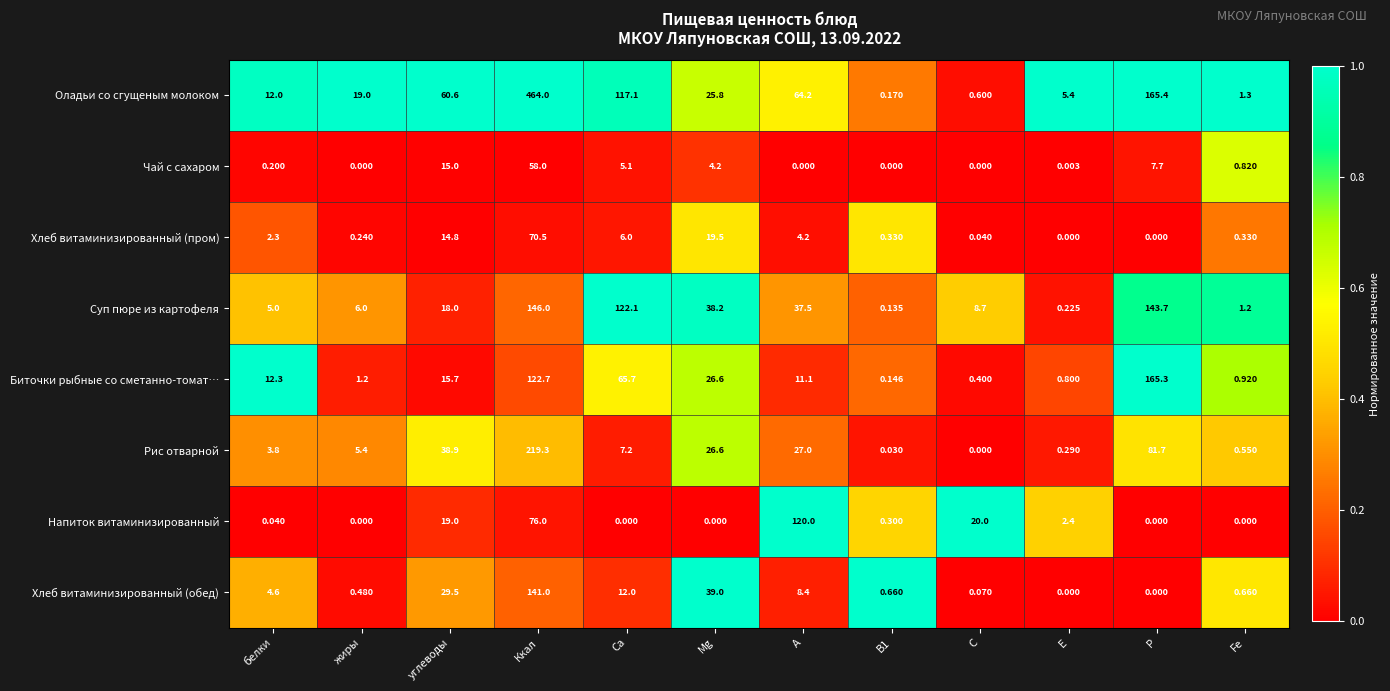

Where is Хлеб витаминизированный (обед) nearest to the value 70?

Mg